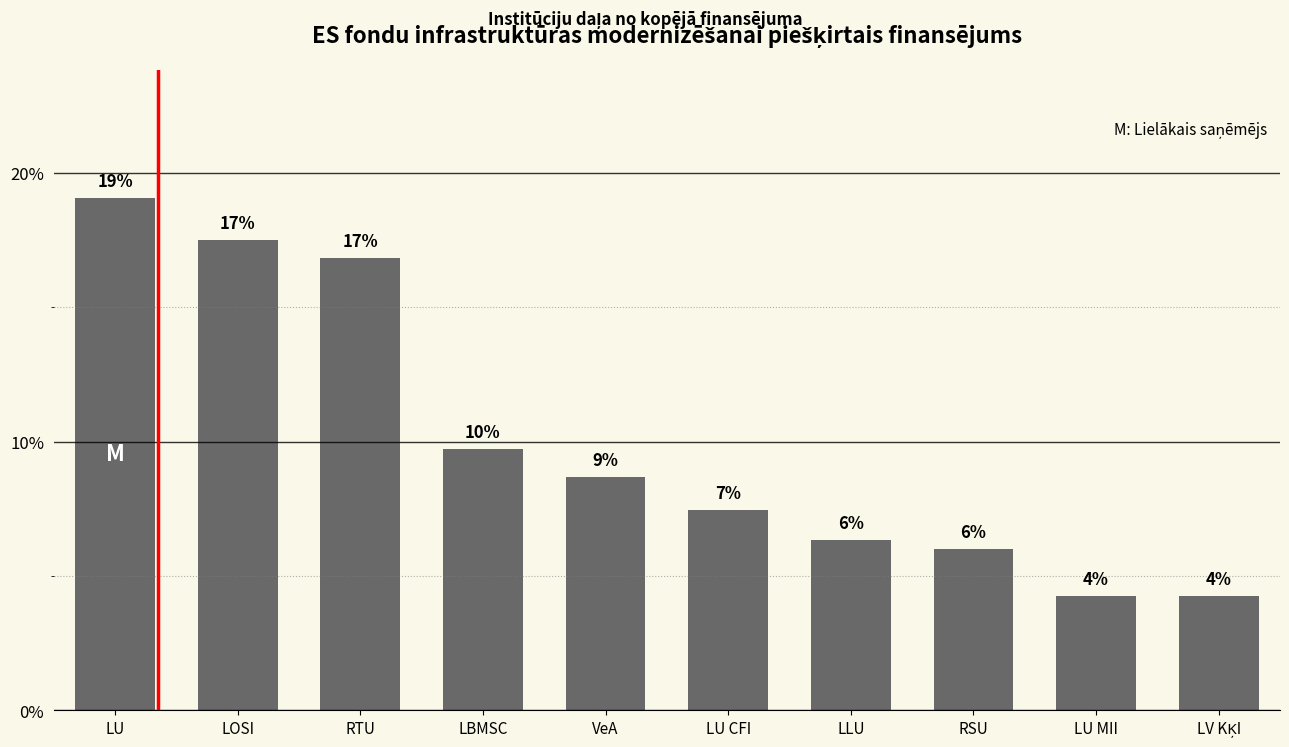

What is the label of the 5th bar from the right?

LU CFI